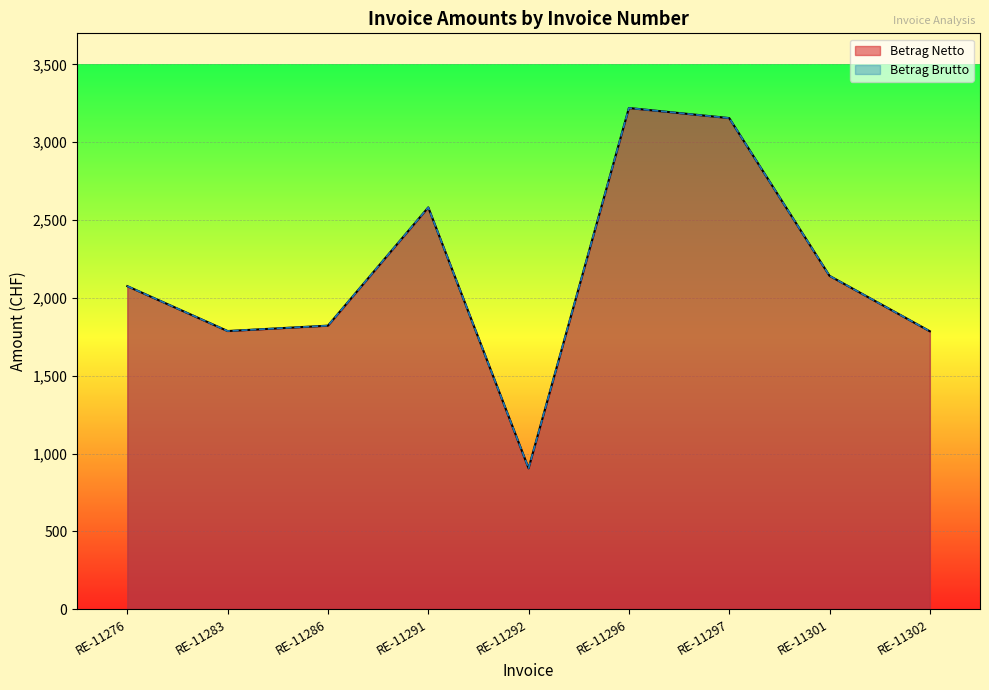

Reading left to right, extract all data points from this chart.

Betrag Netto: 2075.5	1787.0	1821.7	2581.4	905.0	3220.1	3155.4	2141.8	1785.6
Betrag Brutto: 2075.5	1787.0	1821.7	2581.4	905.0	3220.1	3155.4	2141.8	1785.6